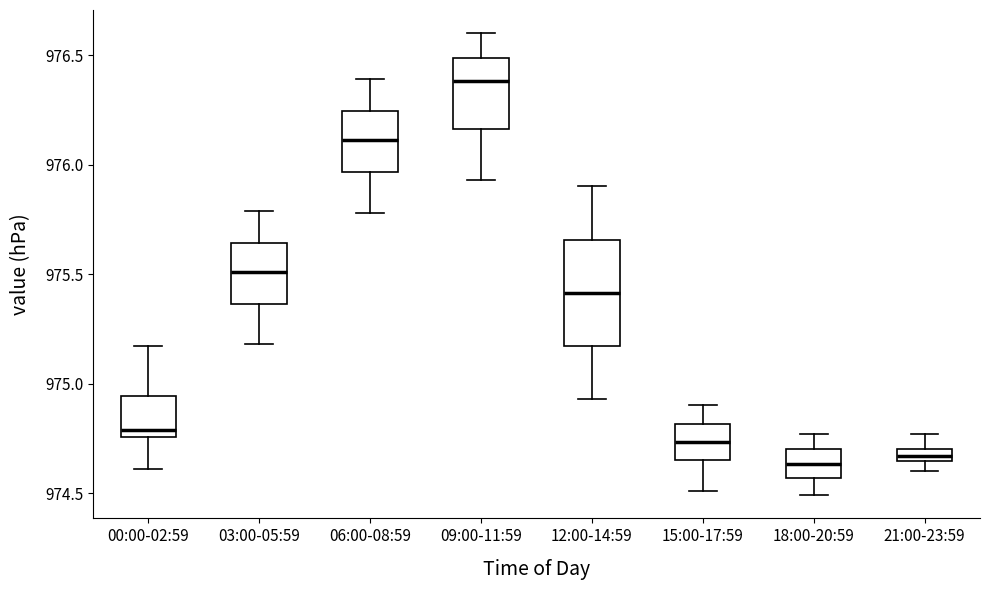

Where is the lower edge of the box for 03:00-05:59 on the y-axis? The values are not printed on the chart, so give them approximately, as read against the axis.

975.35